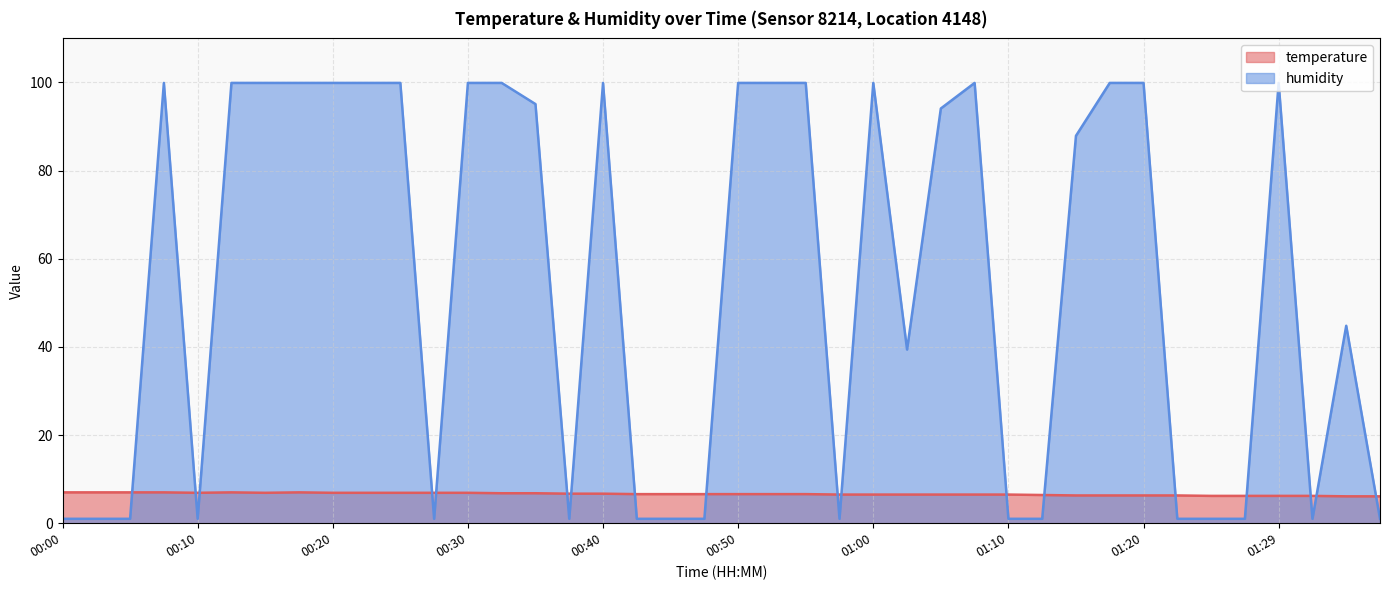

Which category has the lowest value across all series?

00:00